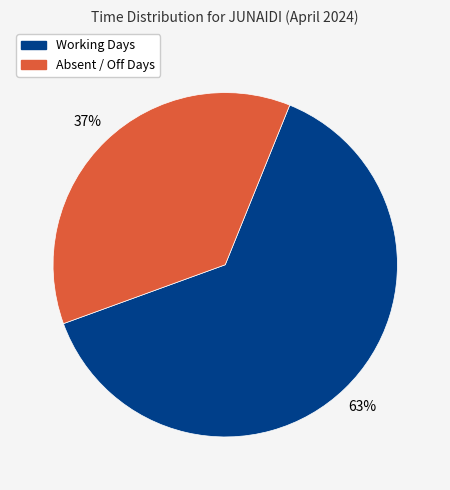

Do Working Days and Absent / Off Days together represent more than half of the pie?

Yes